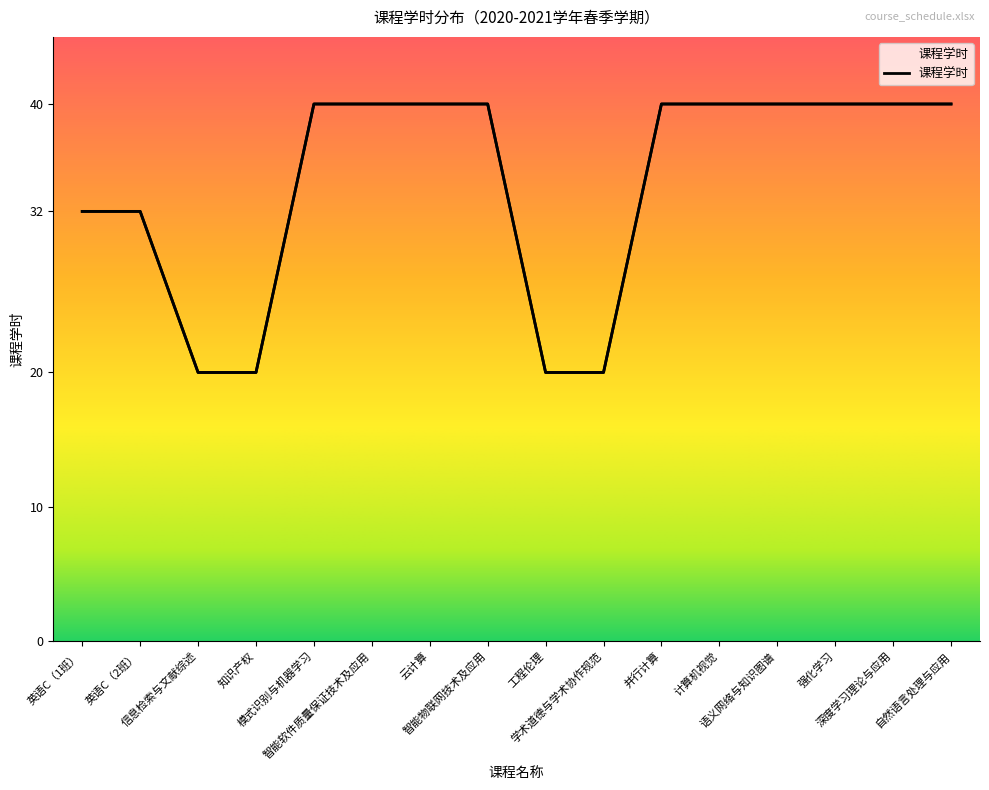

What value does the data have at 模式识别与机器学习?

40